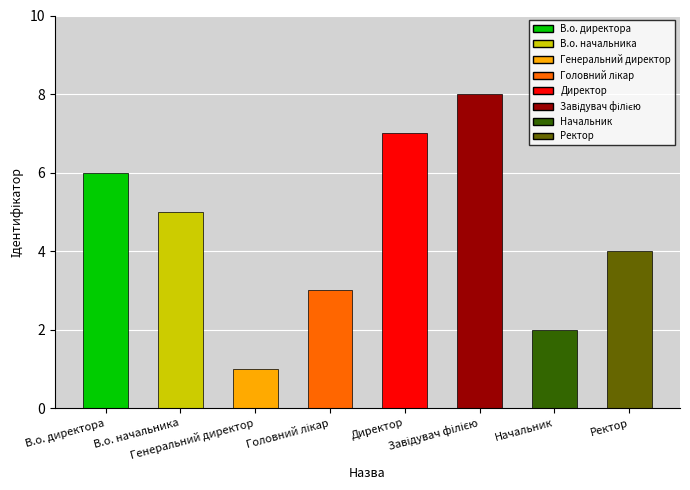

What is the difference between the maximum and second lowest values?

6